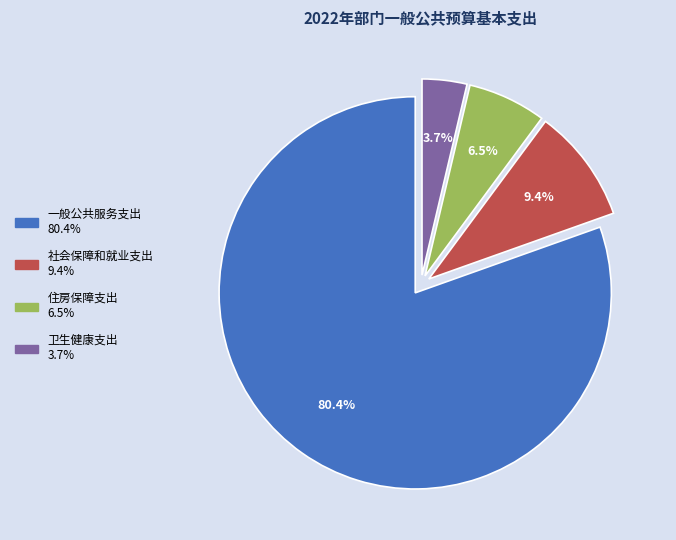

Which has a higher value, 社会保障和就业支出 or 一般公共服务支出?

一般公共服务支出